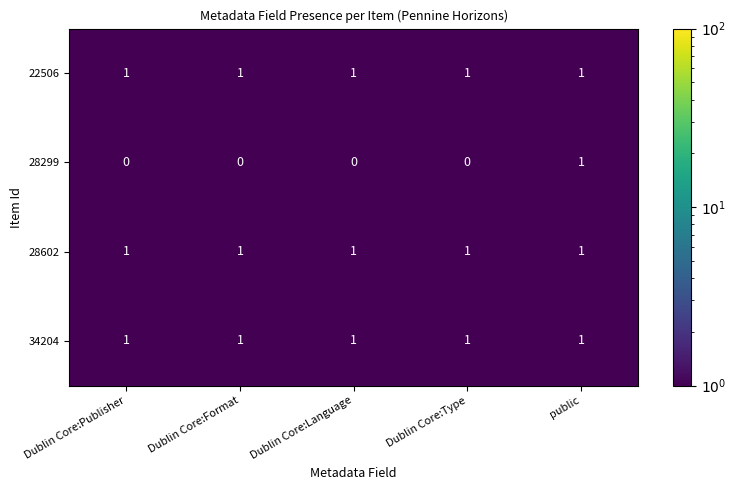

At which category is the sum across all series the highest?

public